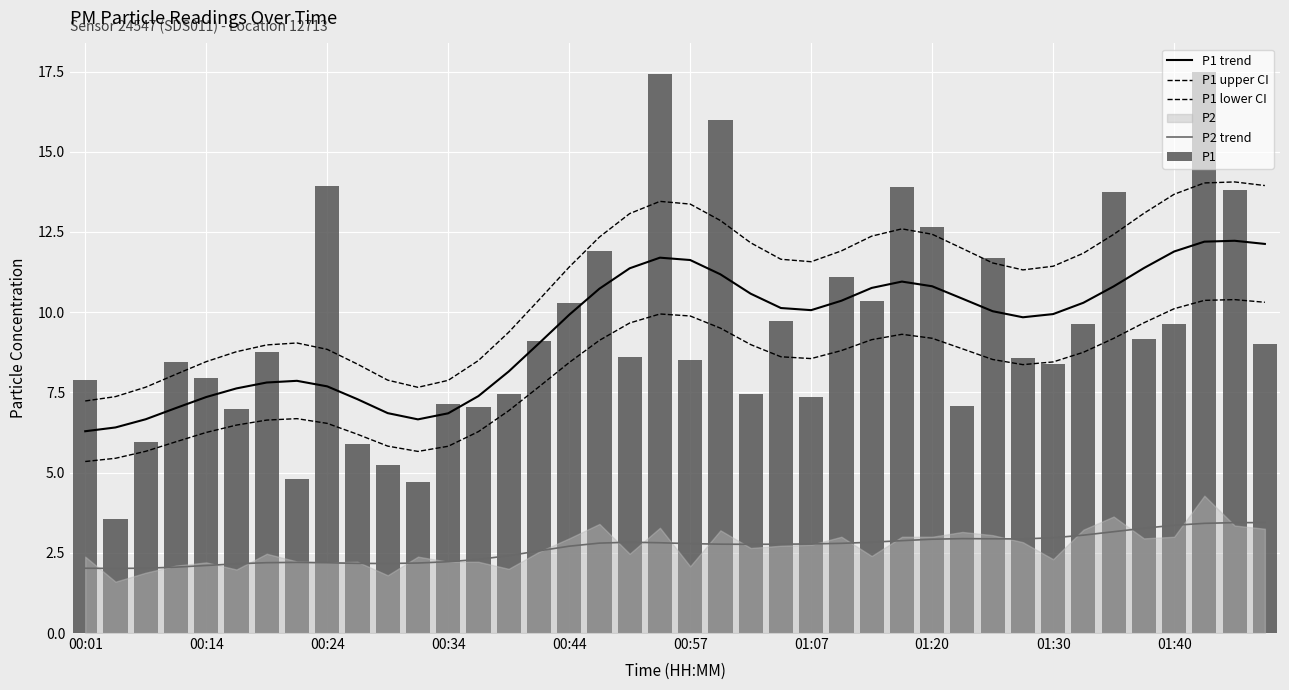

Does the chart contain any negative values?

No